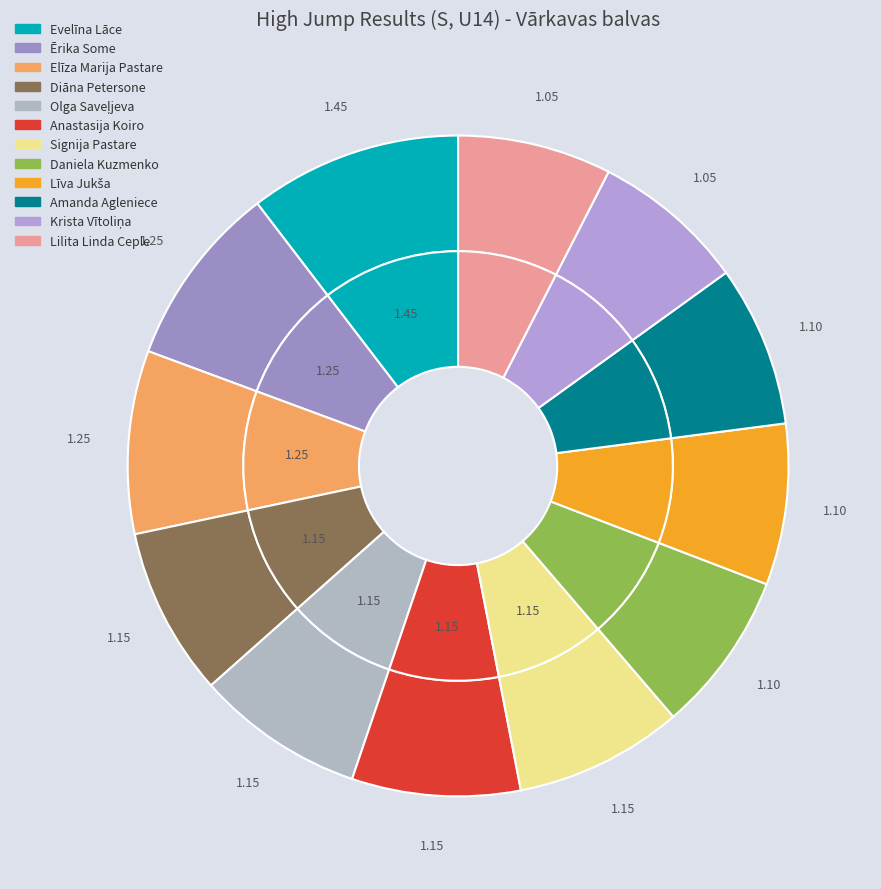

Is Olga Saveļjeva the majority of the pie?

No